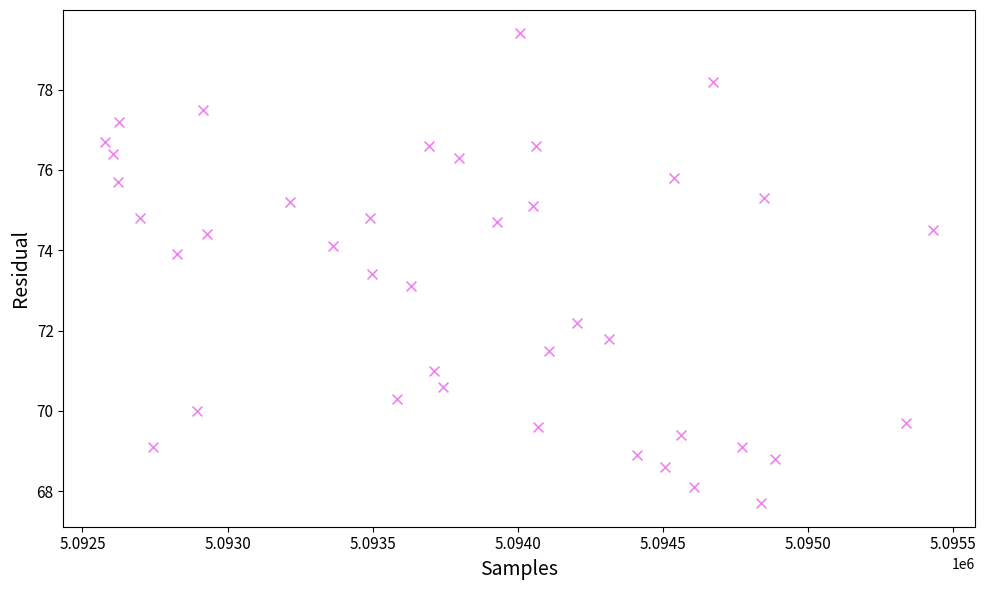

What is the range of Y values (max minus min)?

11.7